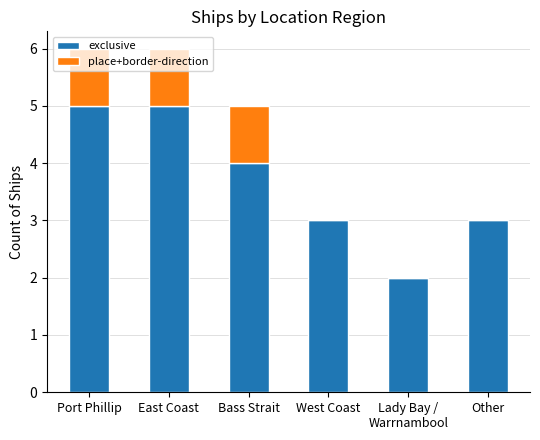

Are the bars grouped side by side (vs. stacked)?

No